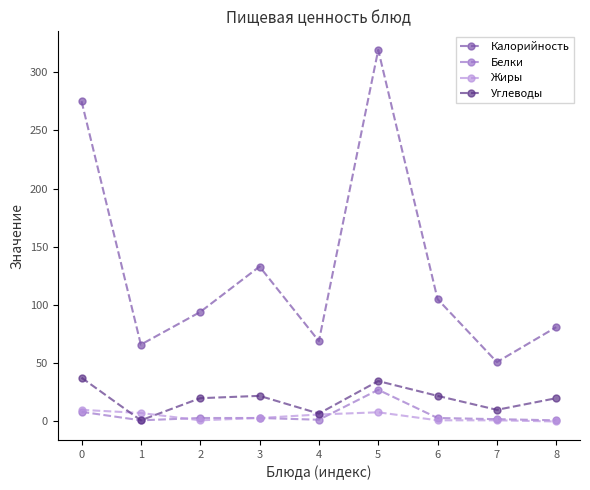

Which series has the widest spread of values?

Калорийность